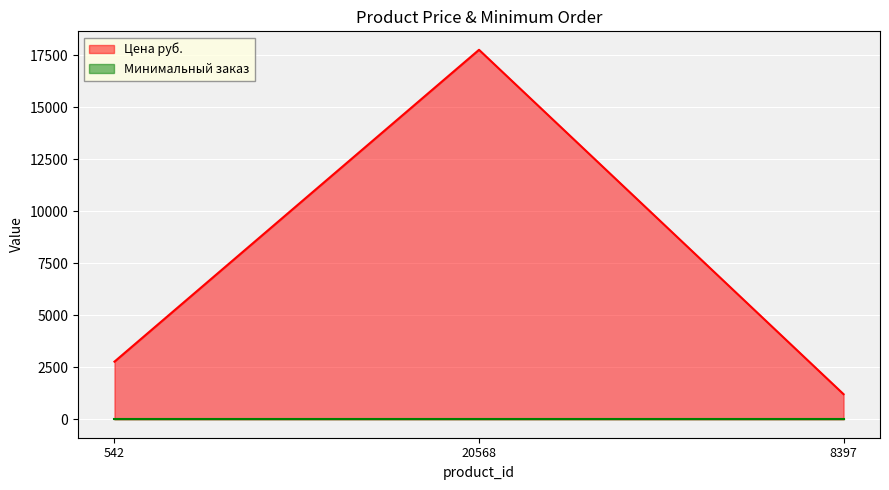

How many lines are shown in the chart?

2